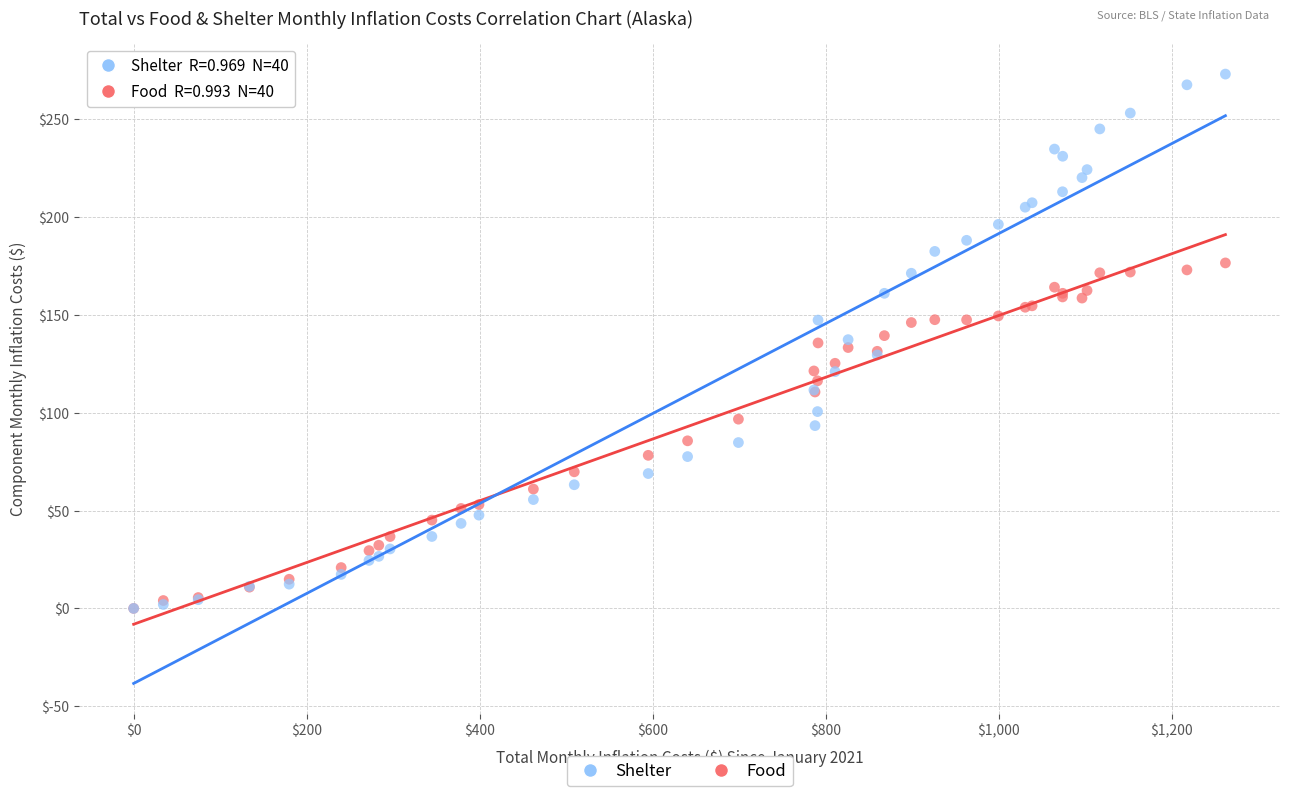

Which series has the largest Y range (max minus min)?

Shelter